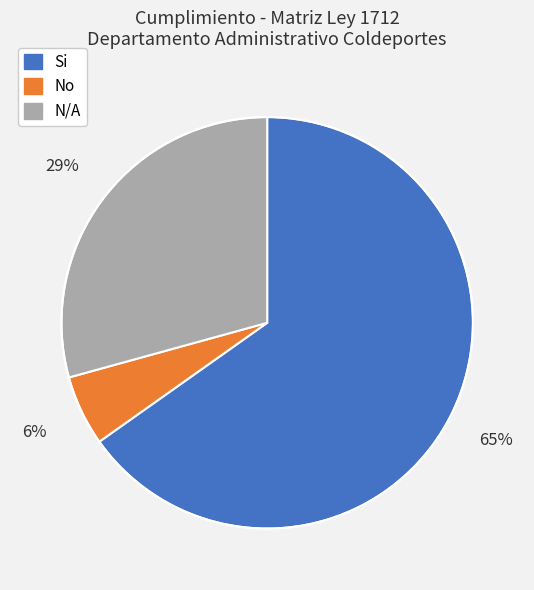

To the nearest percent, what is the combined percentage of N/A and Si?

94%